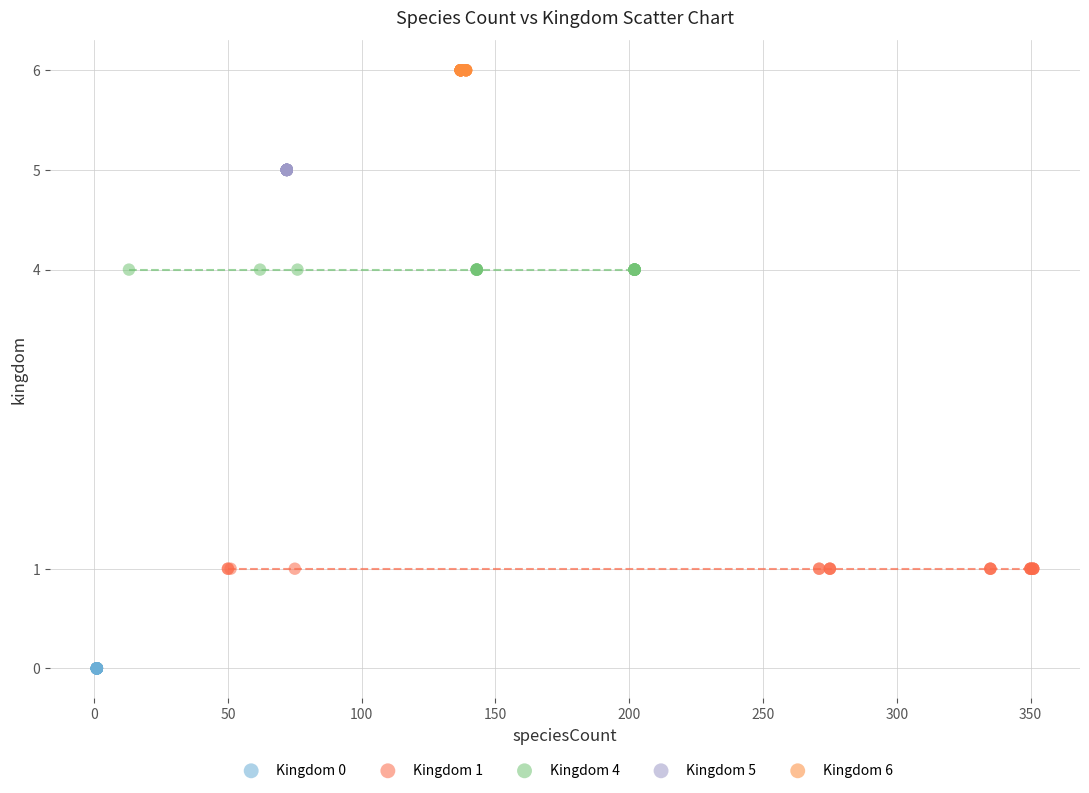

Which series reaches the maximum Y coordinate?

Kingdom 6